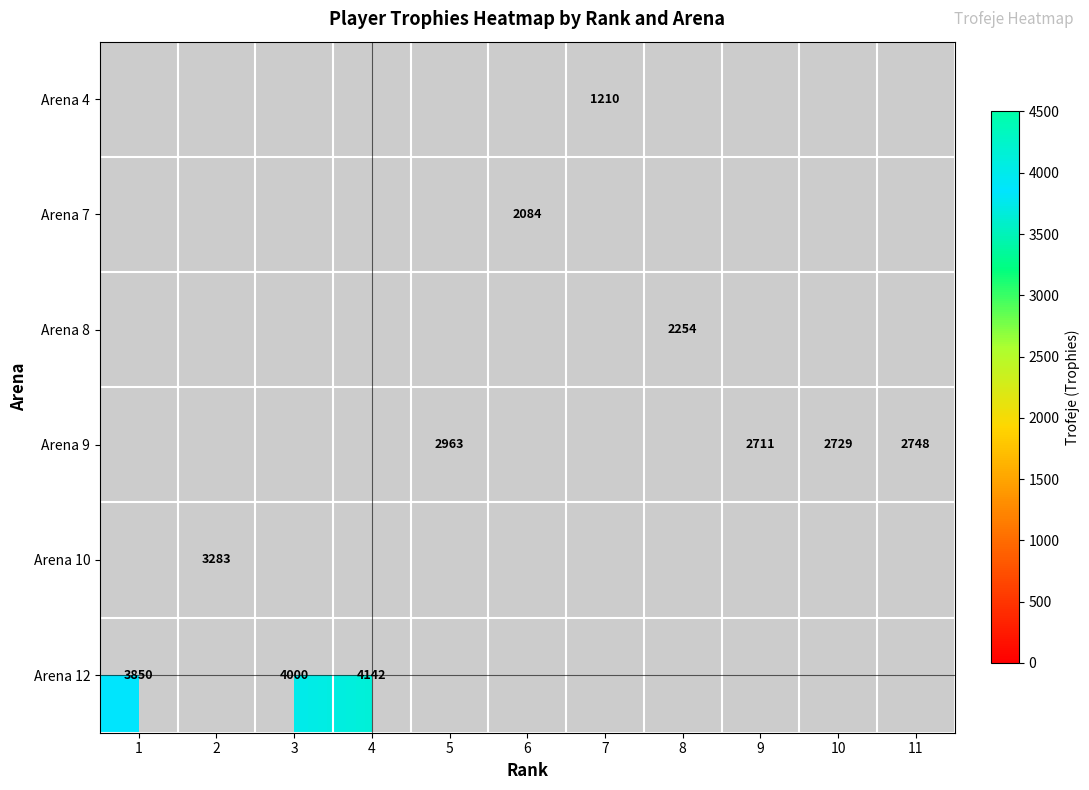

True or false: Arena 9 has a value of 4369 at 10.

False